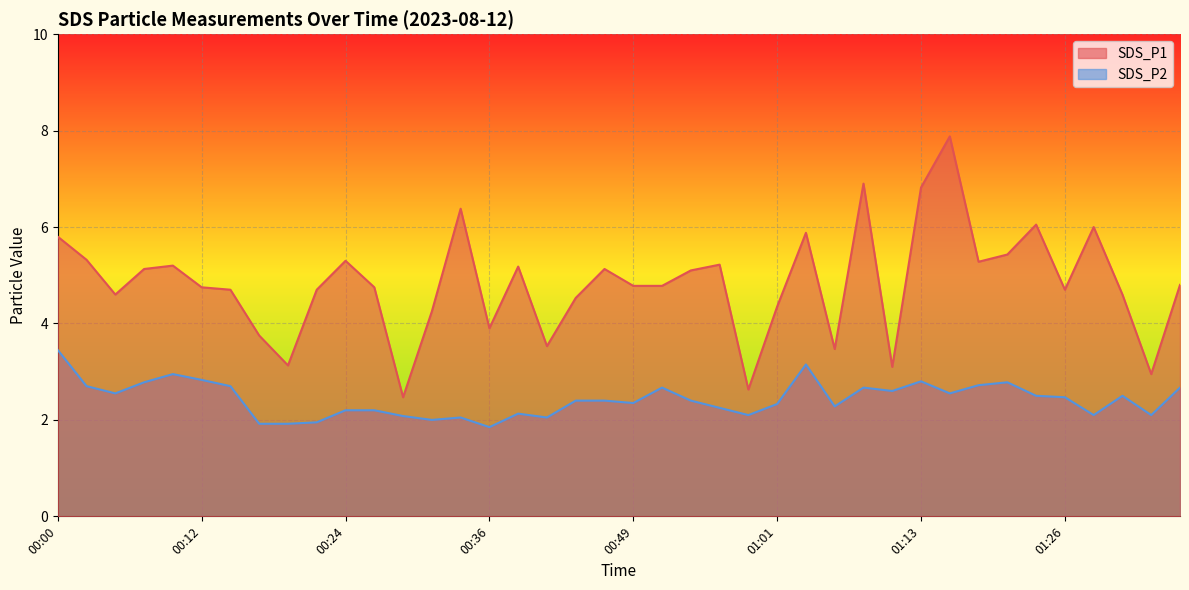

What is the value of the SDS_P2 point at the 29th from the left?

2.7